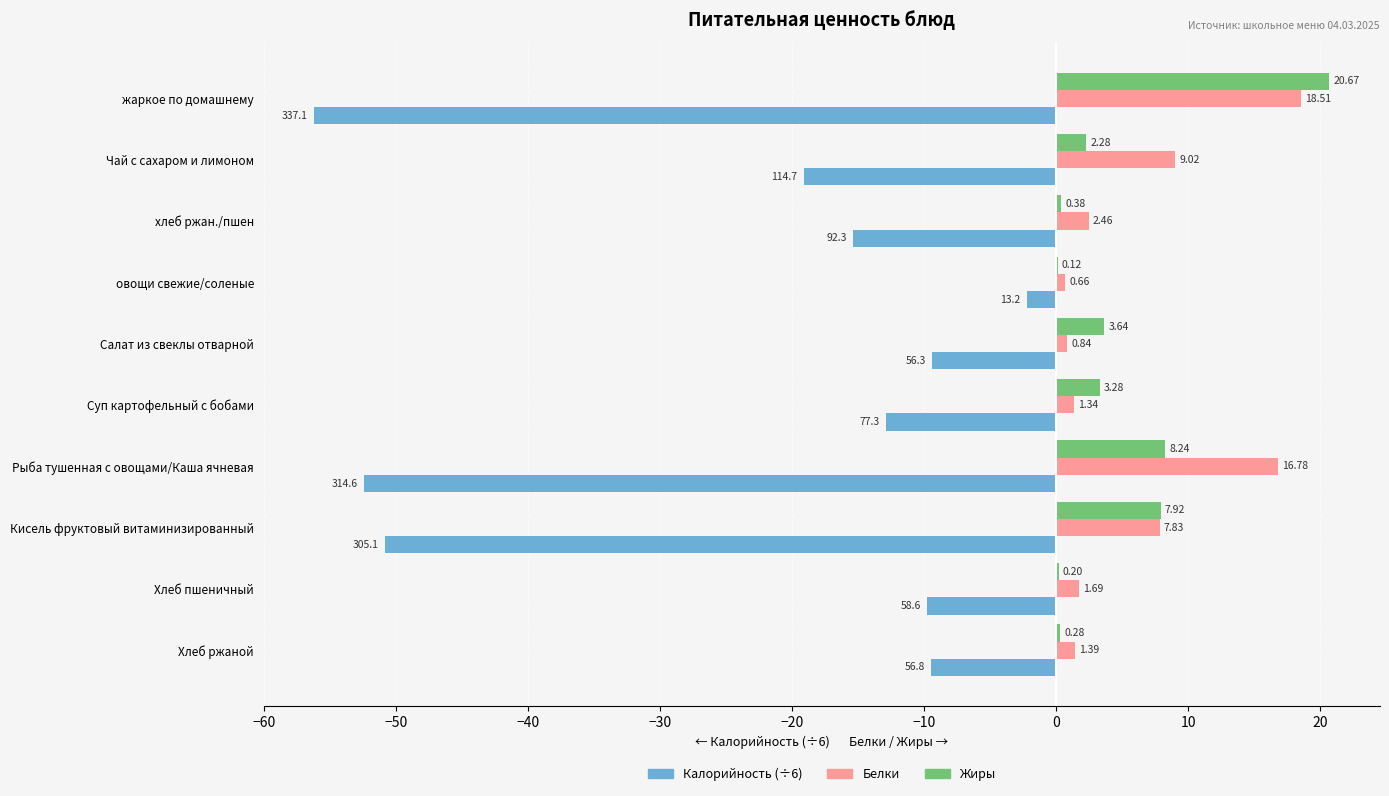

How many series are shown in this chart?

3